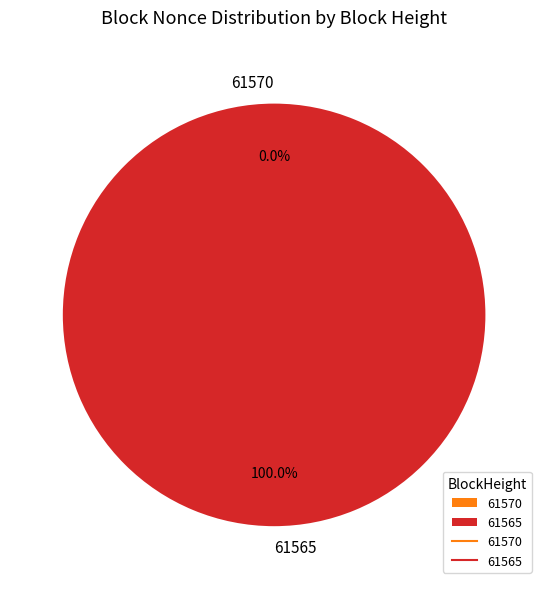

Rank the categories by value from highest to lowest.

61565, 61570